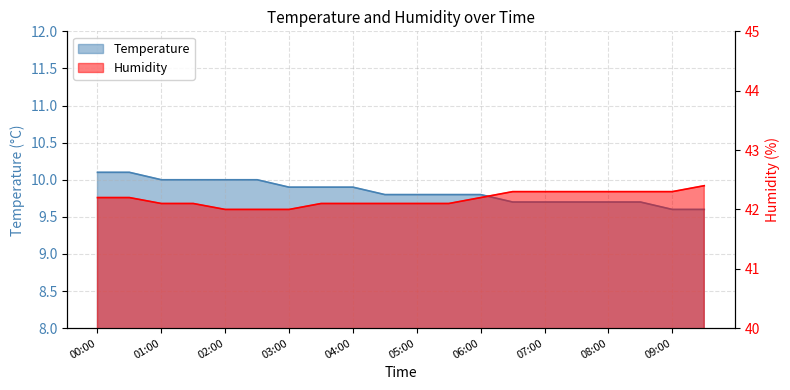

What is the label of the 5th point from the left?

02:00